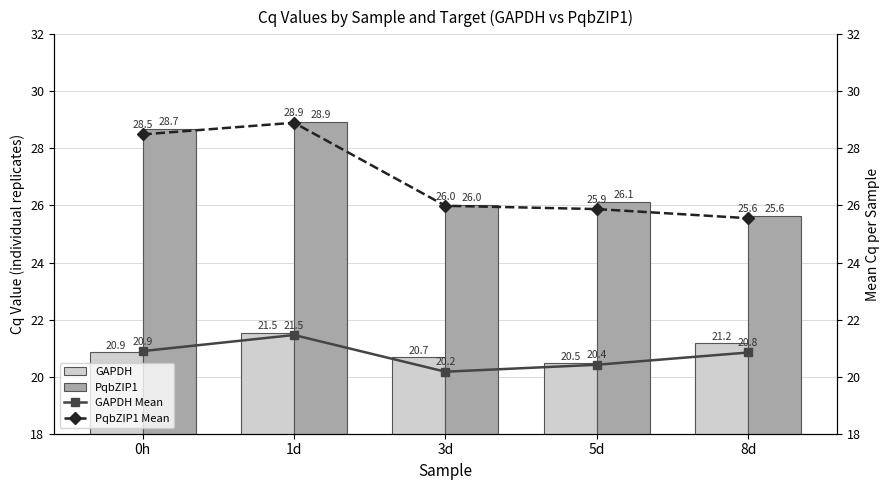

Reading left to right, extract all data points from this chart.

GAPDH: 0h=20.9	1d=21.5	3d=20.7	5d=20.5	8d=21.2
PqbZIP1: 0h=28.7	1d=28.9	3d=26.0	5d=26.1	8d=25.6
GAPDH Mean: 0h=20.9	1d=21.5	3d=20.2	5d=20.4	8d=20.8
PqbZIP1 Mean: 0h=28.5	1d=28.9	3d=26.0	5d=25.9	8d=25.6